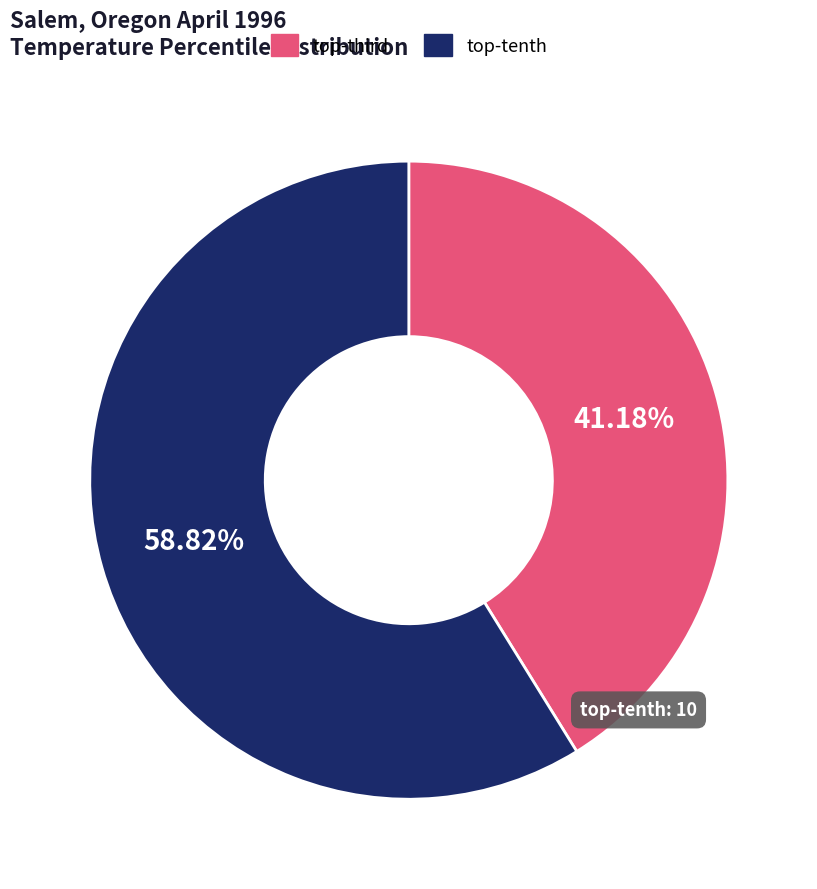

How many segments does this pie chart have?

2